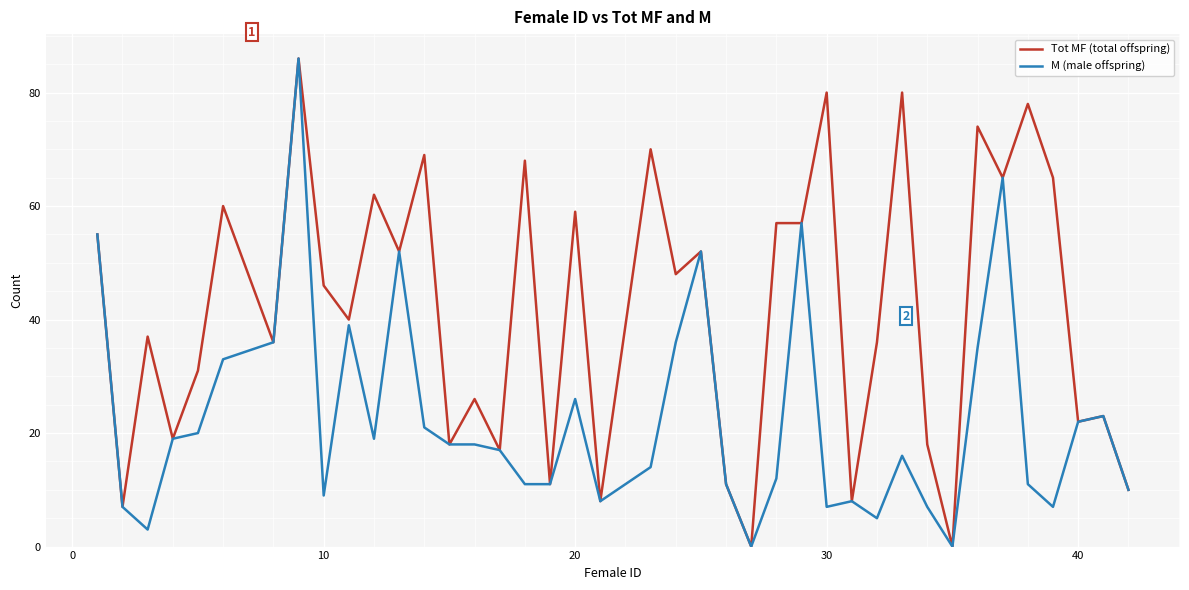

What is the highest value of the Tot MF (total offspring) series?

86